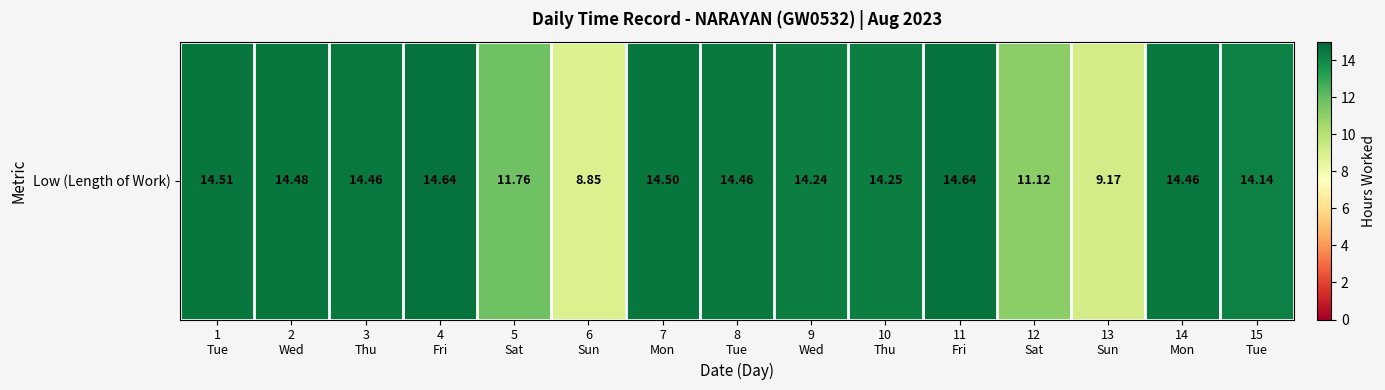

What is the sum of all values?

199.7